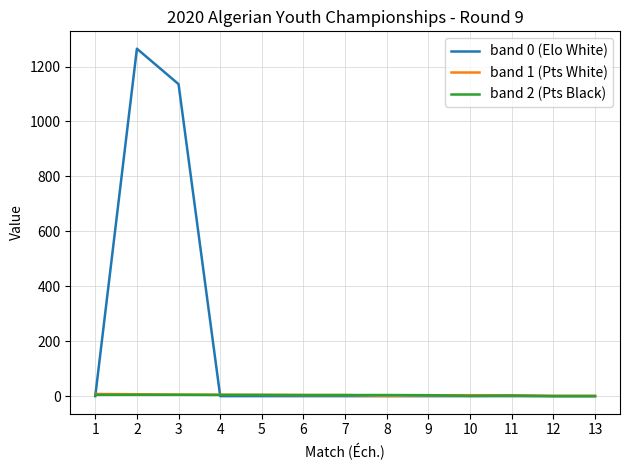

Which series has the largest range (max minus min)?

band 0 (Elo White)